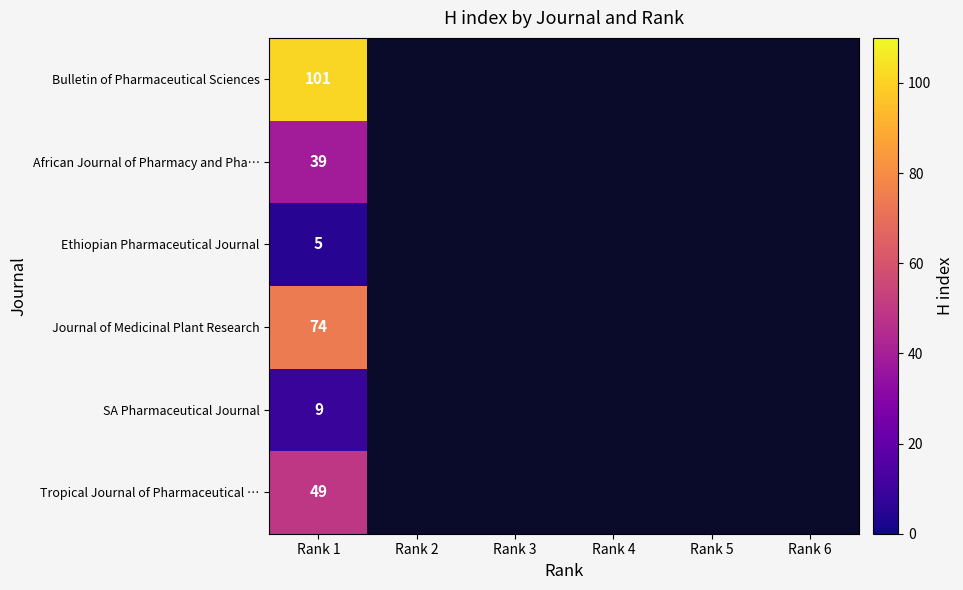

The value of Tropical Journal of Pharmaceutical … at Rank 1 is 49. True or false?

True